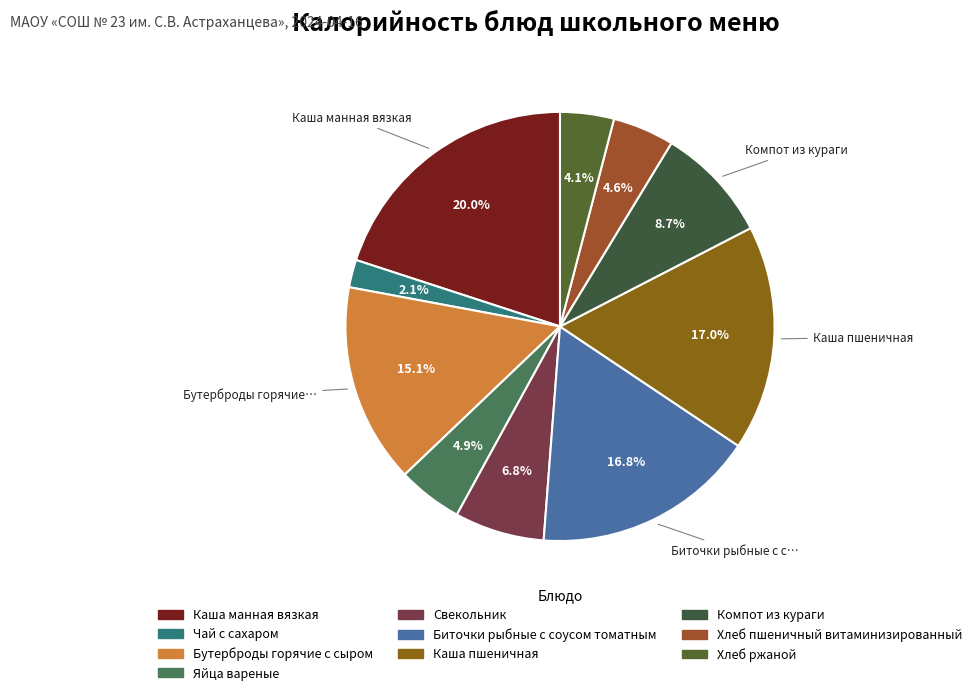

What is the largest slice in the pie chart?

Каша манная вязкая